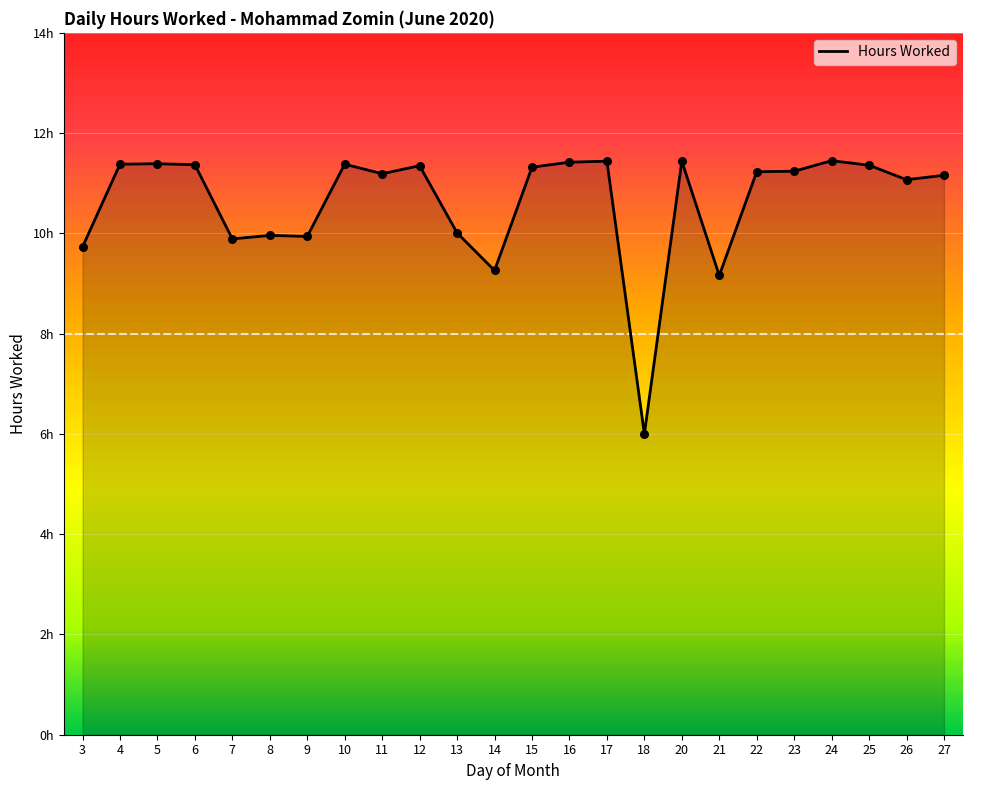

Between 8 and 11, which is larger?

11